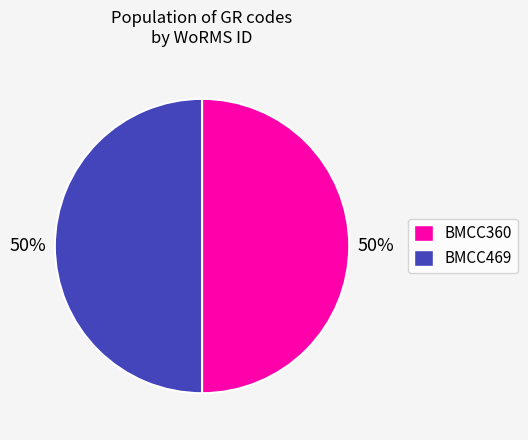

What percentage is the BMCC469 slice, to the nearest percent?

50%